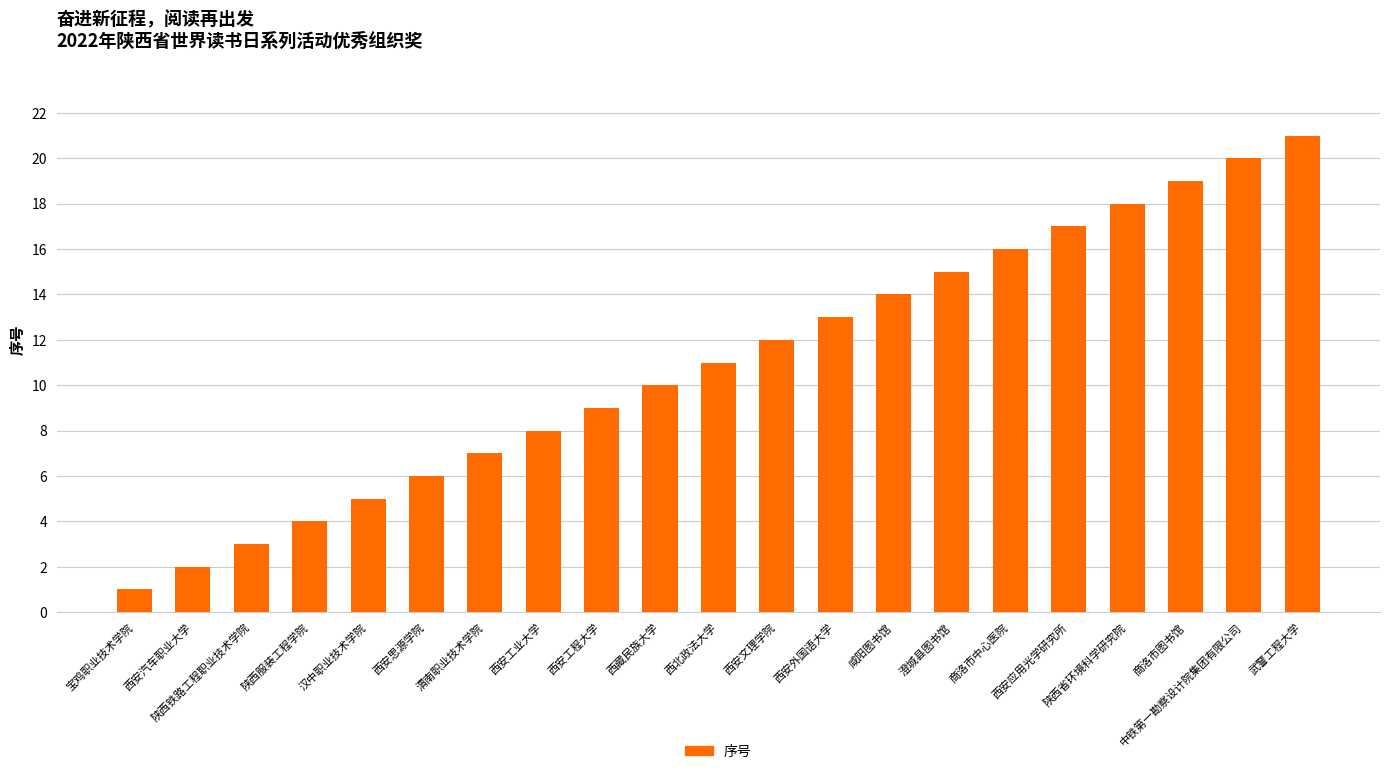

Reading left to right, list all the values displayed in this chart.

1	2	3	4	5	6	7	8	9	10	11	12	13	14	15	16	17	18	19	20	21